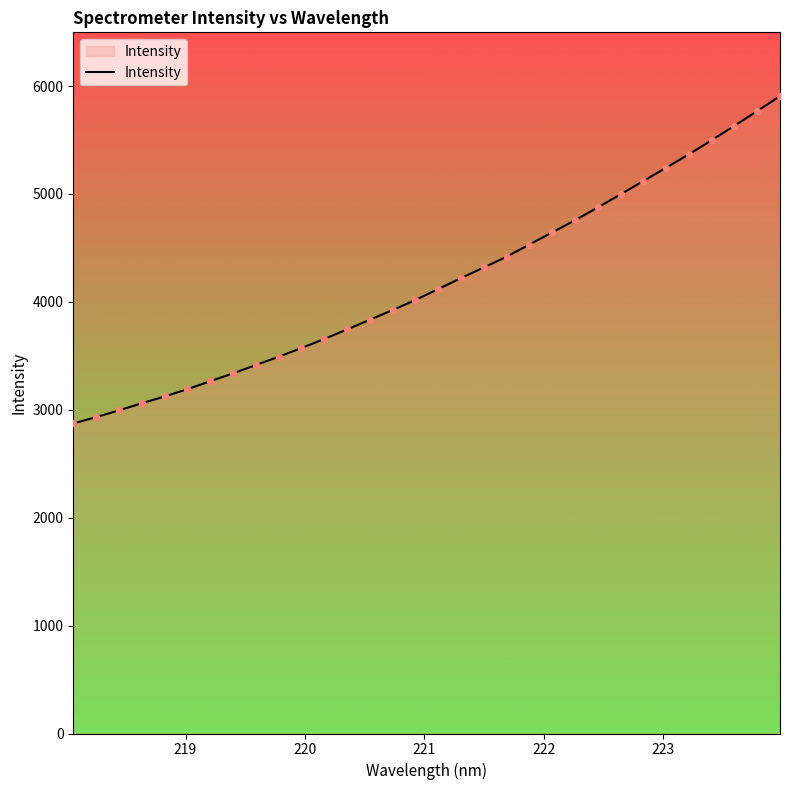

What is the smallest value displayed?

2872.7